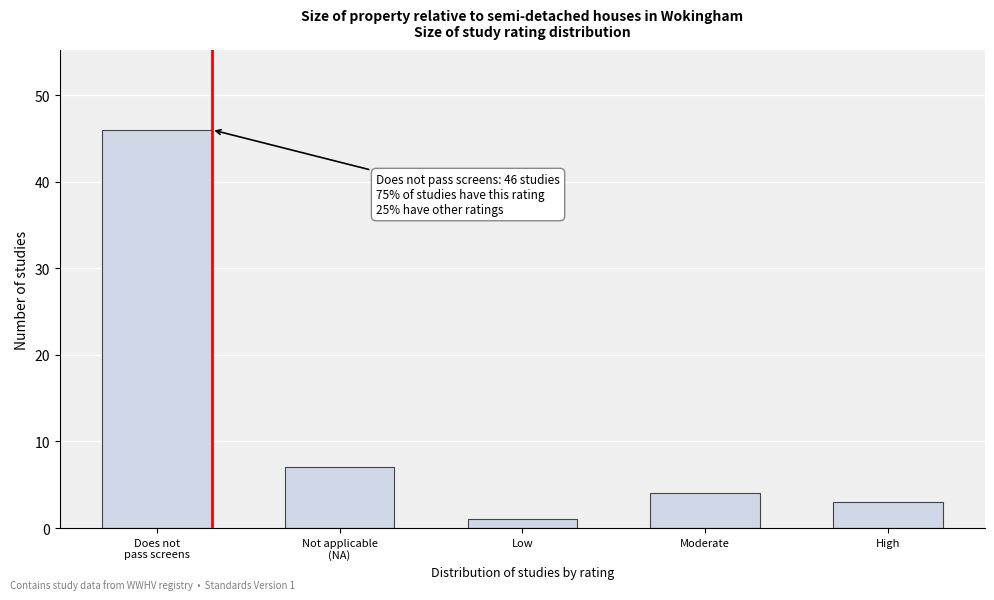

Reading left to right, list all the values displayed in this chart.

46	7	1	4	3